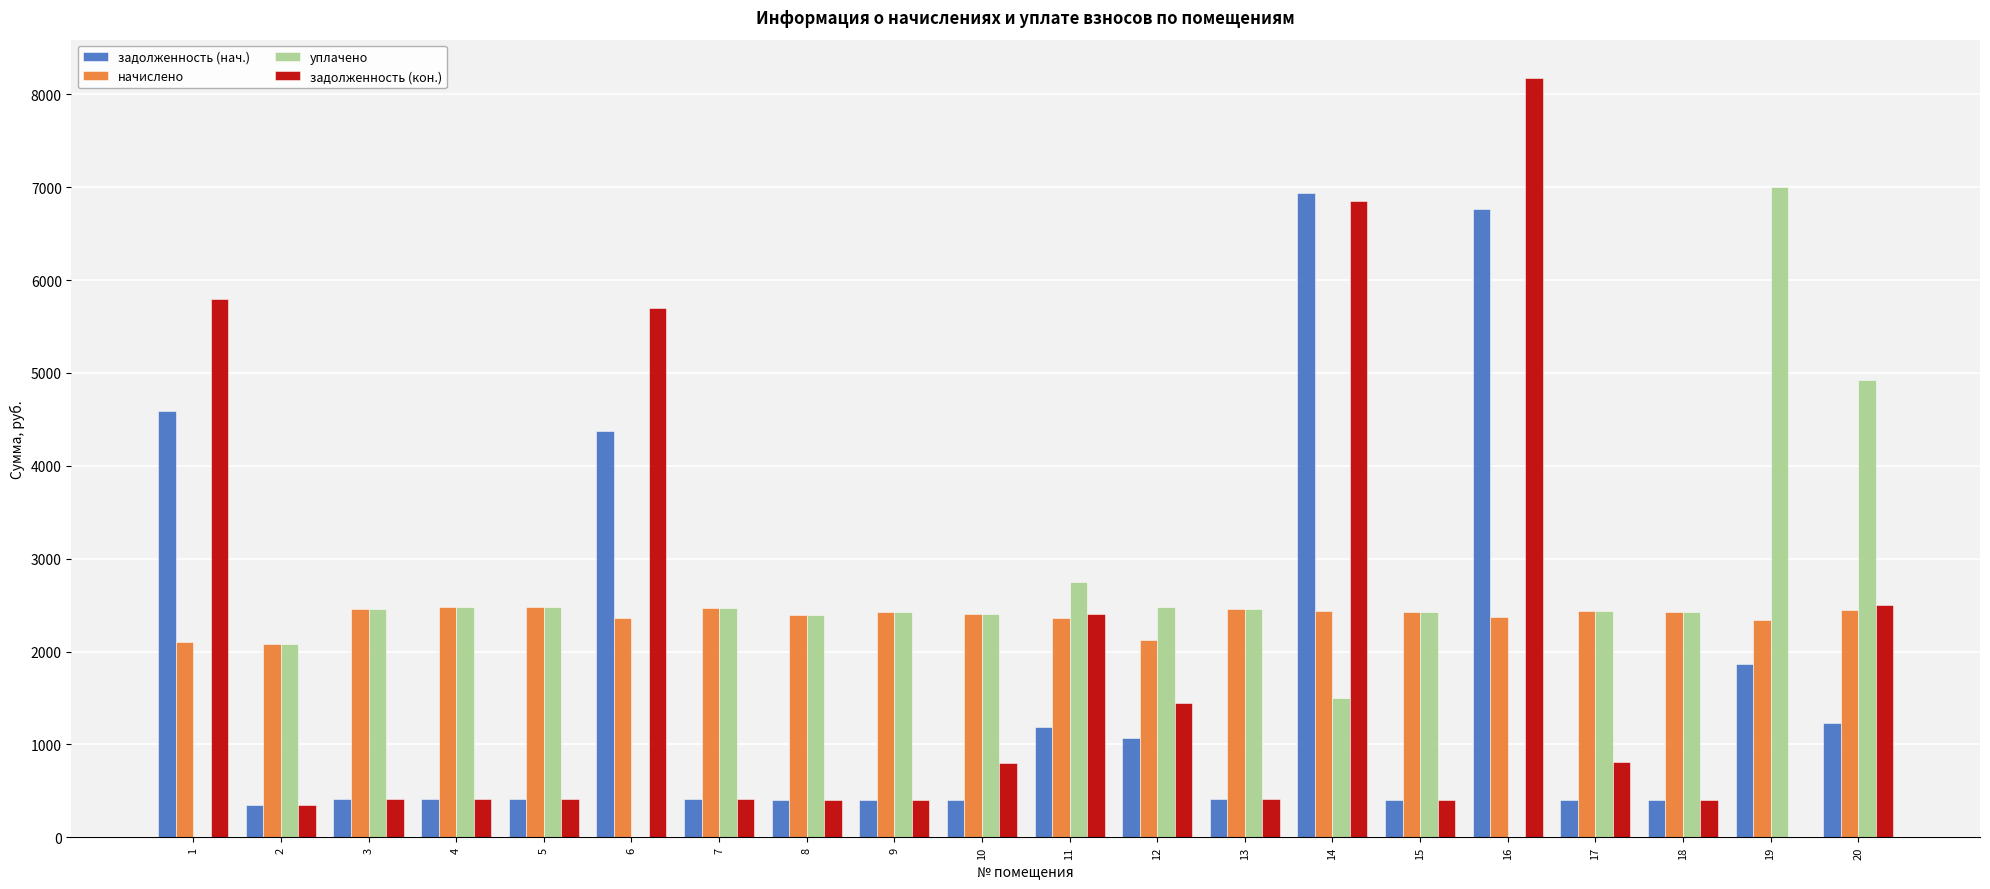

What is the sum of the уплачено values at 10 and 2?

4486.3